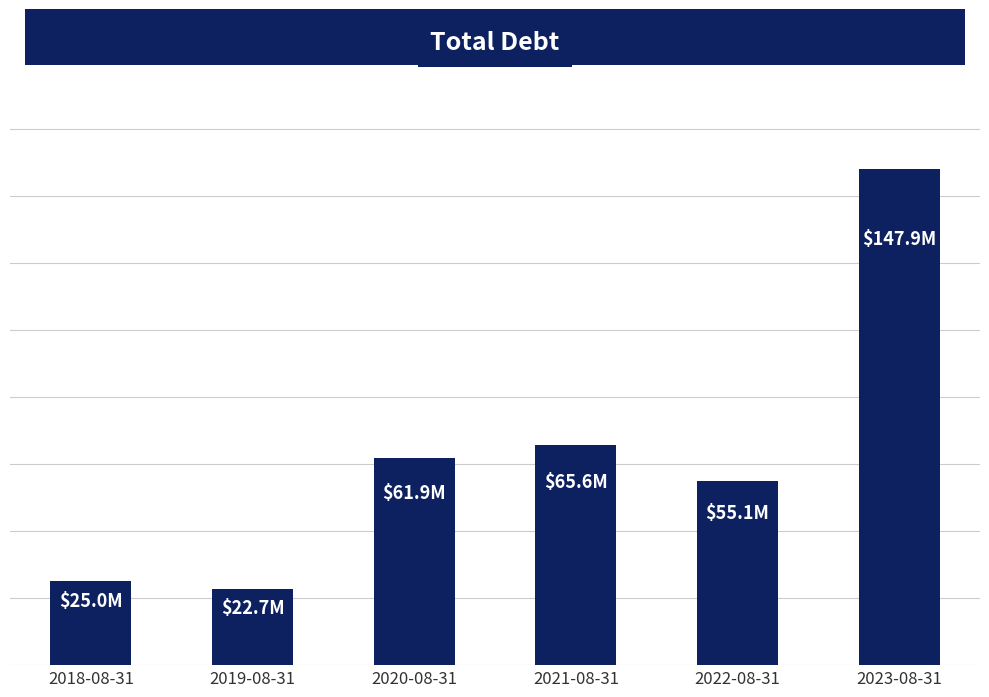

Are the bars grouped side by side (vs. stacked)?

No